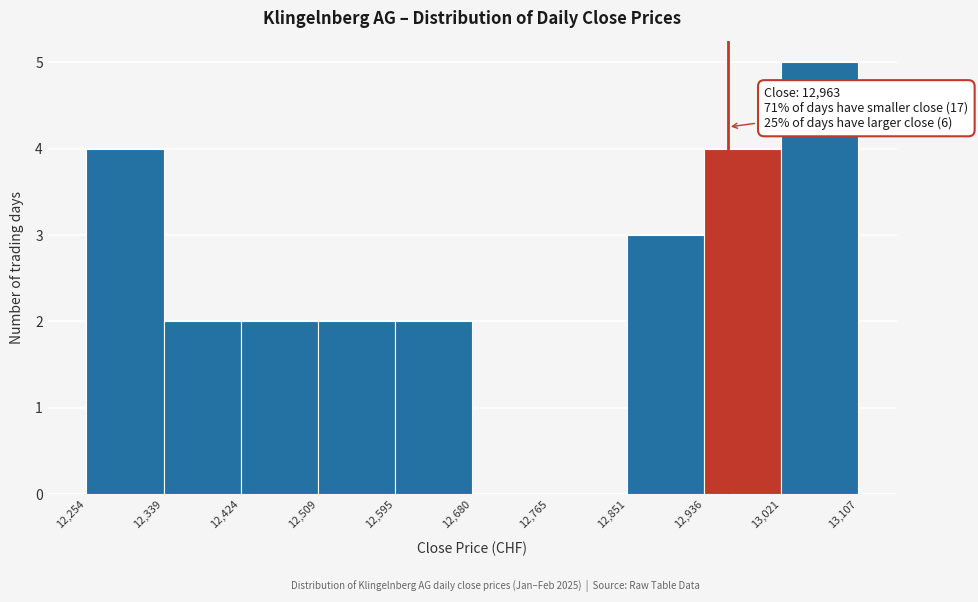

Over which range of the x-axis is the bar tallest?

13,021 to 13,107